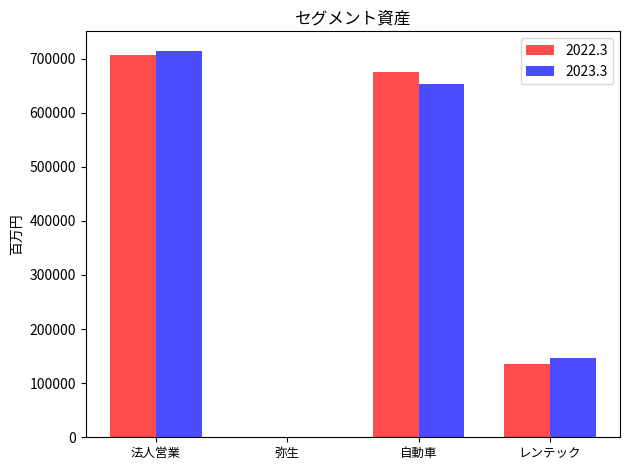

How many data points does each series have?

4